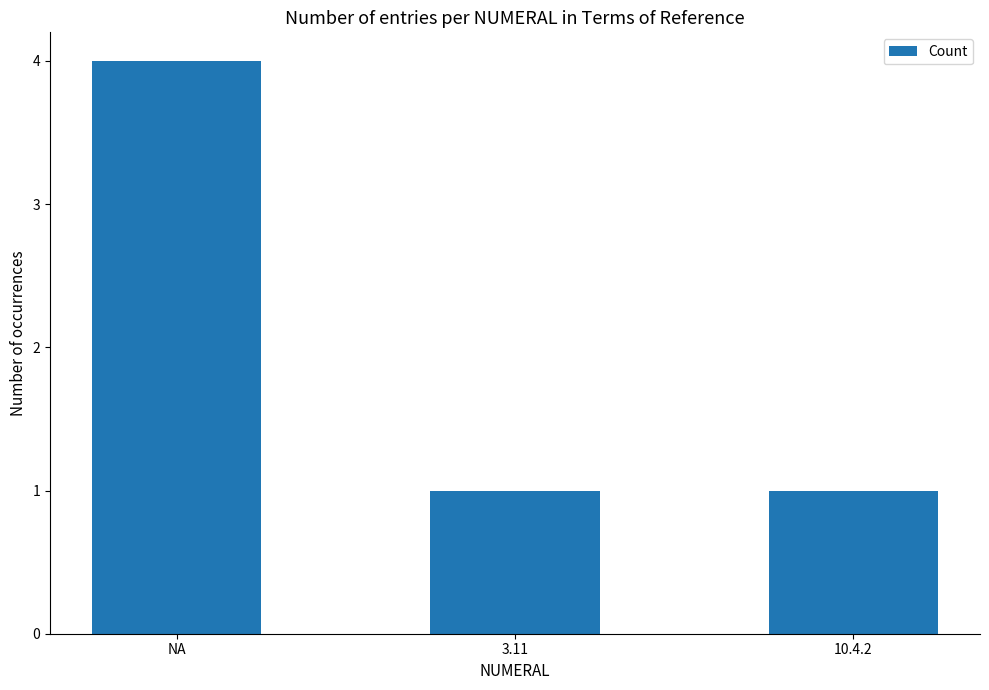

What is the greatest value displayed?

4